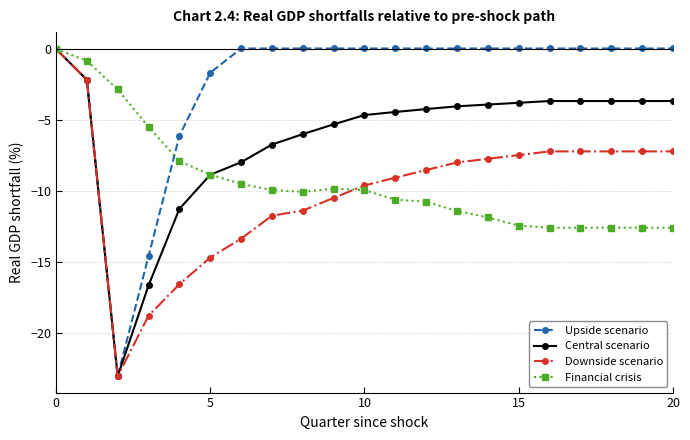

What are all the series names shown in the legend?

Upside scenario, Central scenario, Downside scenario, Financial crisis